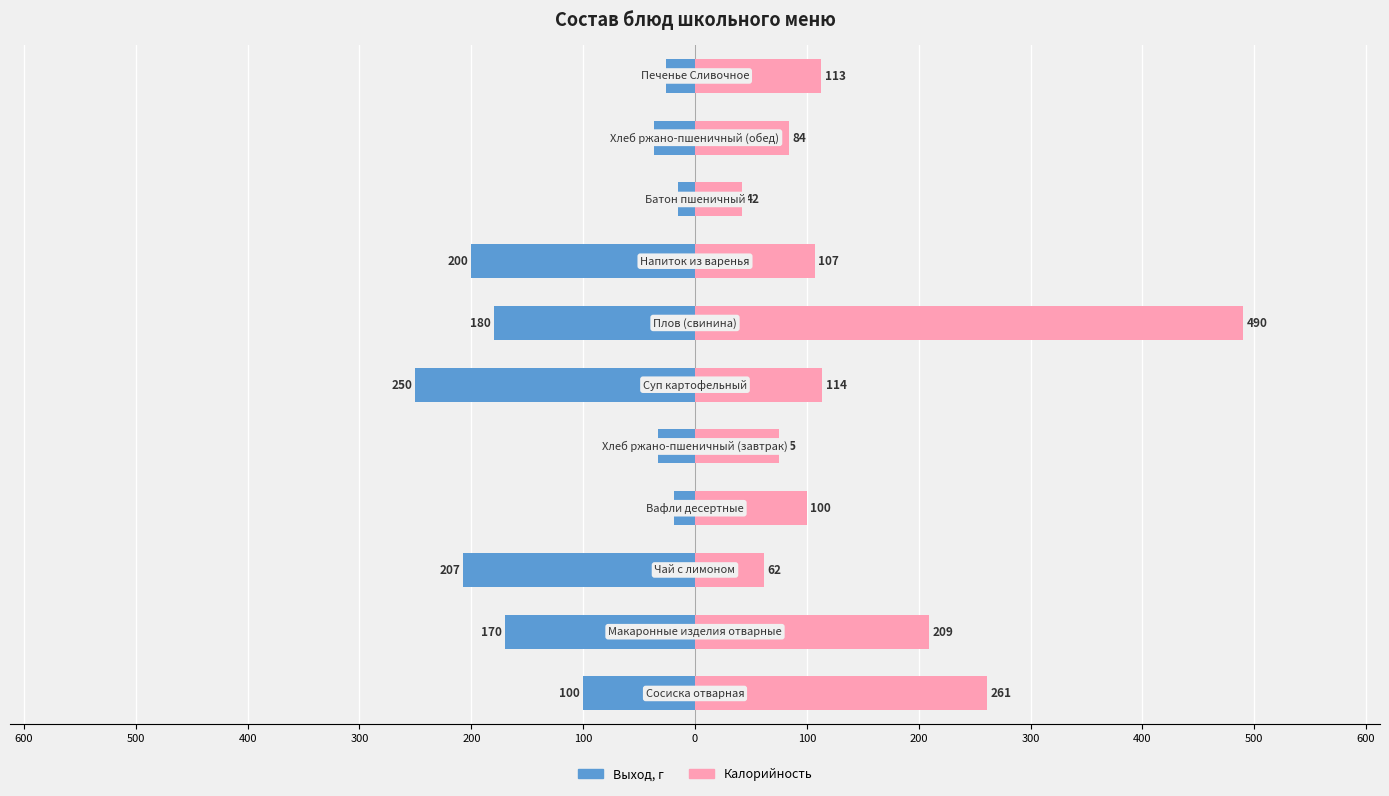

At 300, list the series in order from largest to smallest.

Калорийность, Выход, г